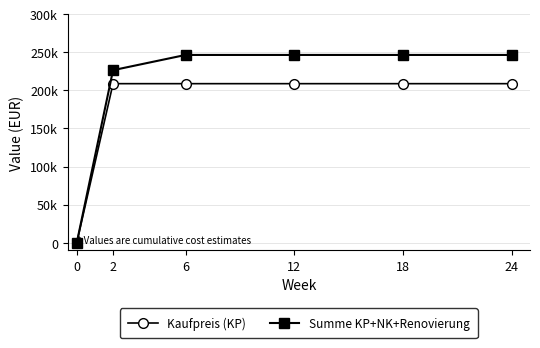

What is the sum of all Summe KP+NK+Renovierung values?

1212531.2